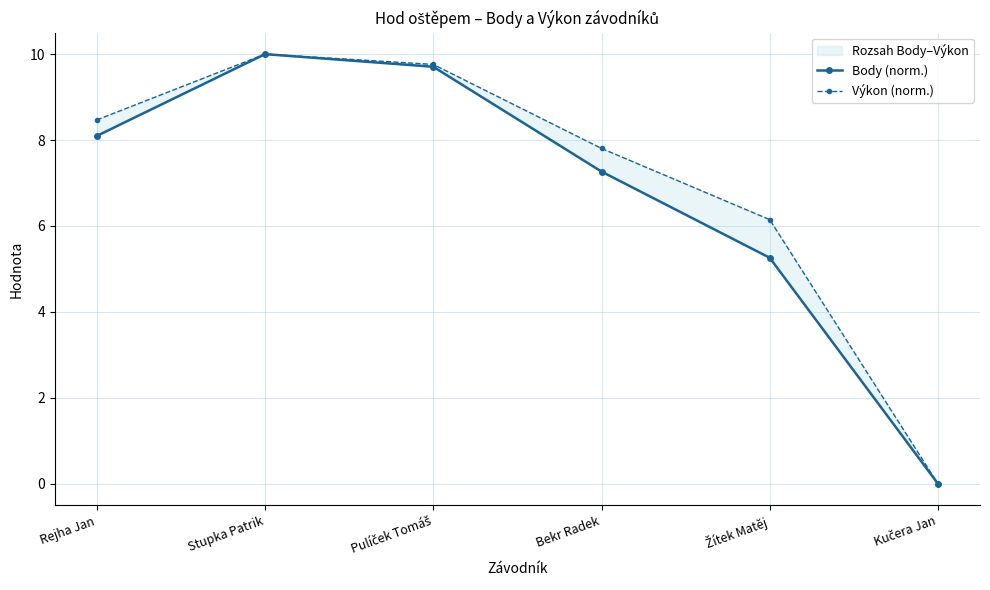

What is the average value of the Body (norm.) series?

6.7